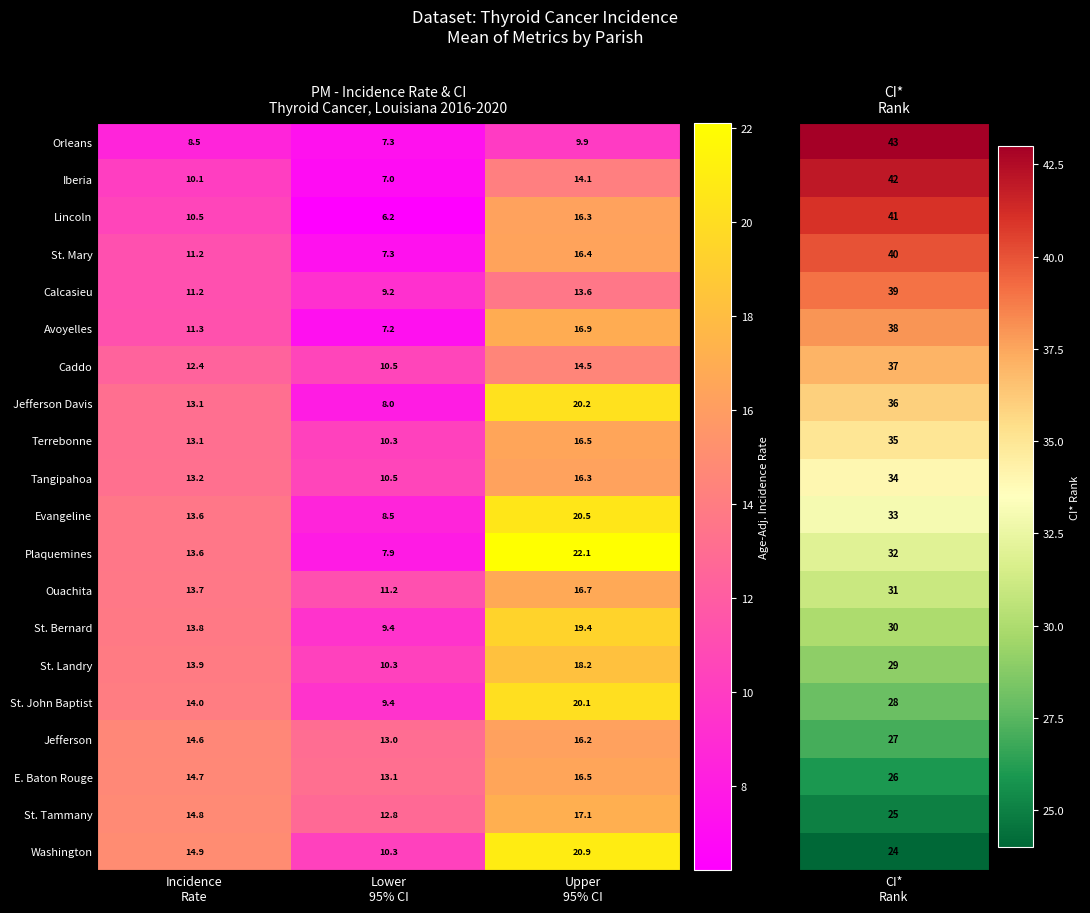

Which series has the largest total across all categories?

Washington